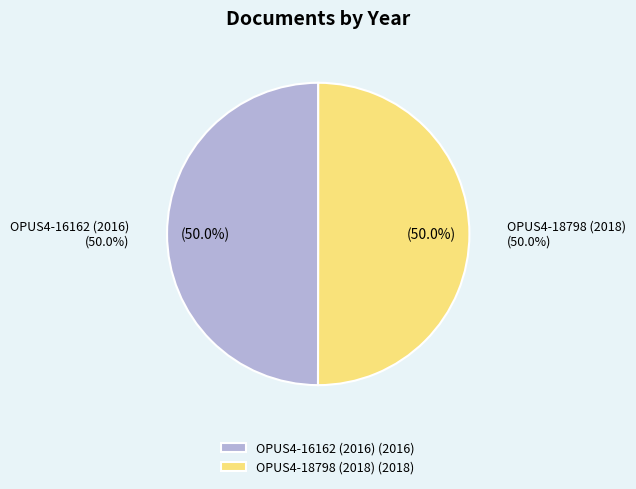

To the nearest percent, what is the average slice percentage?

50%